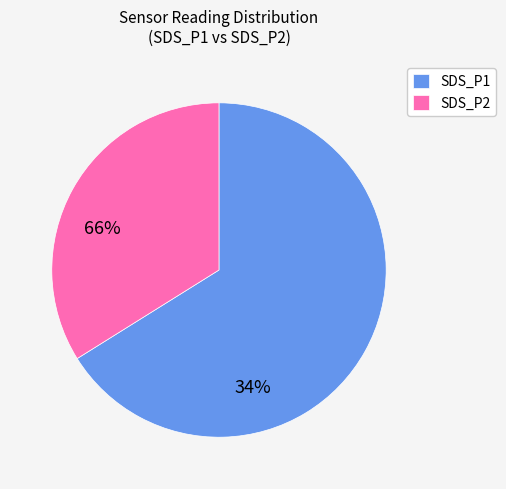

Is there a majority slice in this chart?

Yes